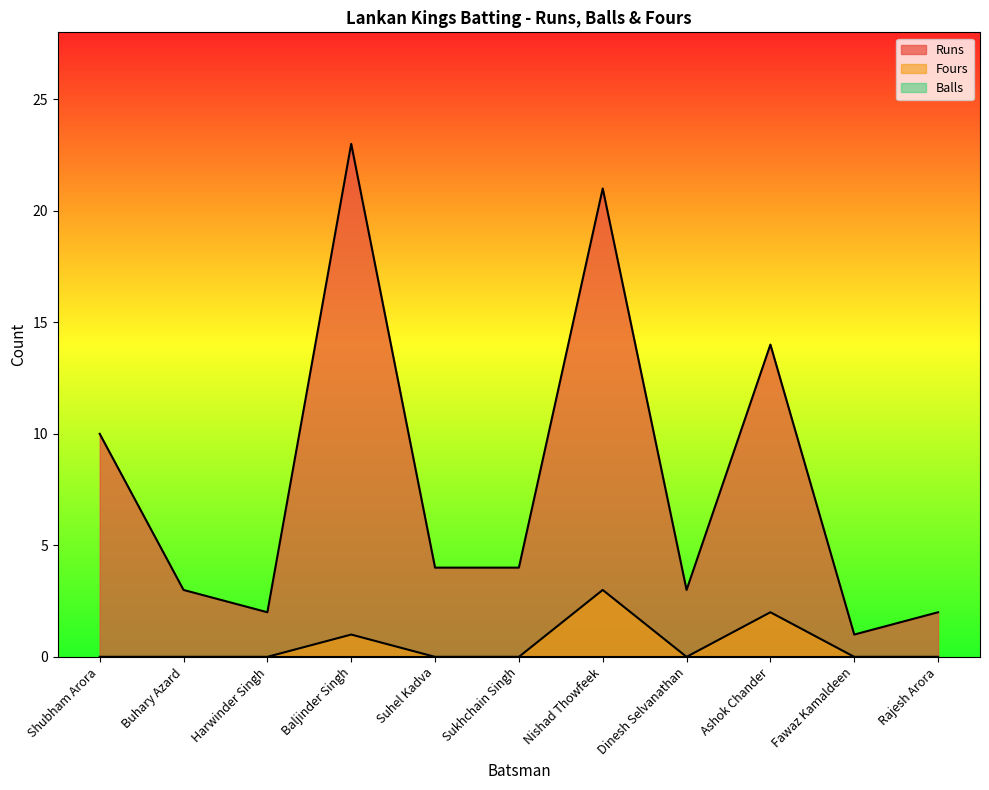

What is the label of the 8th point from the left?

Dinesh Selvanathan